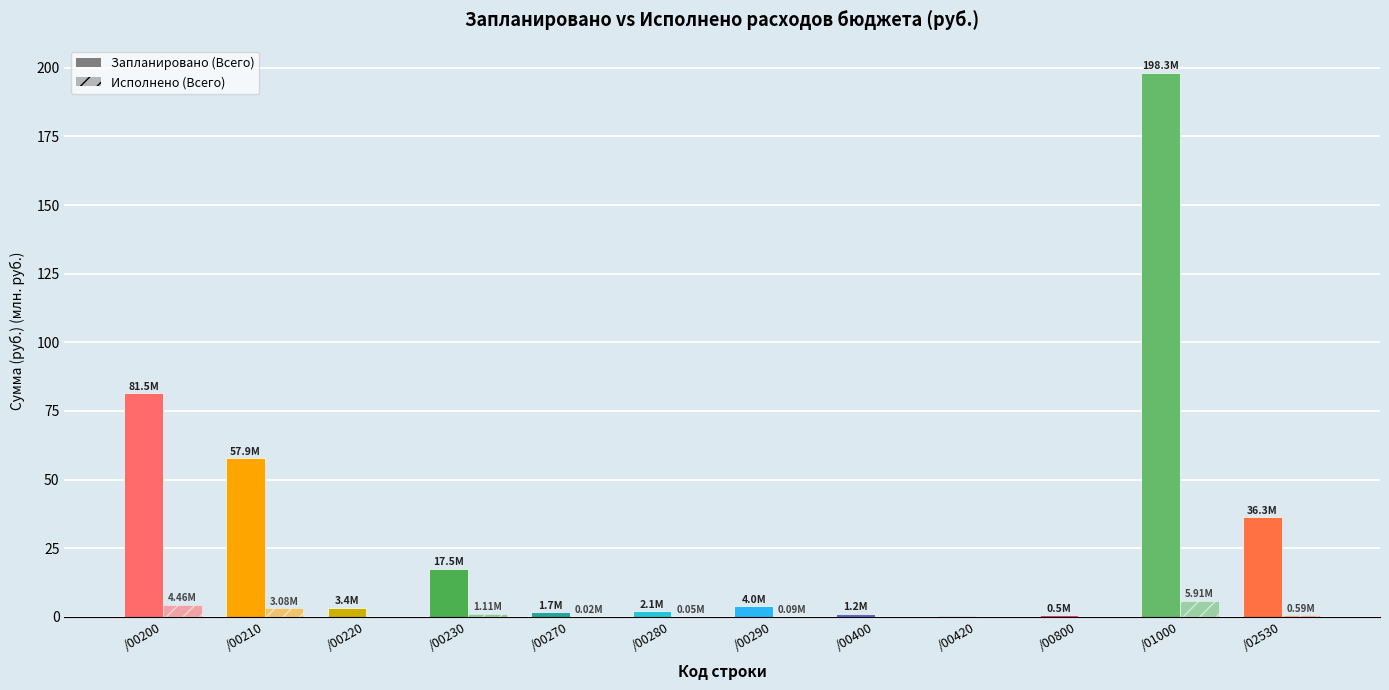

At /00220, list the series in order from largest to smallest.

Запланировано (Всего), Исполнено (Всего)